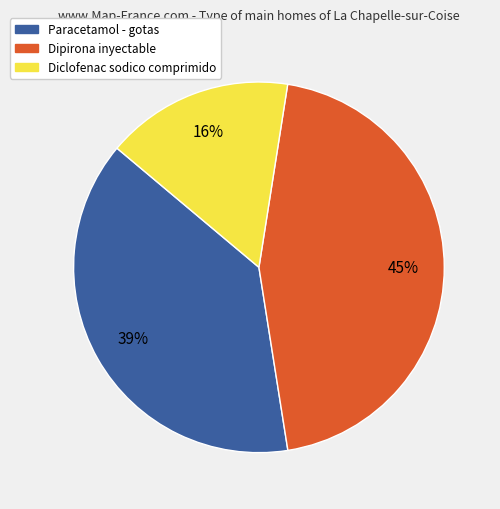

Does any single category account for the majority?

No